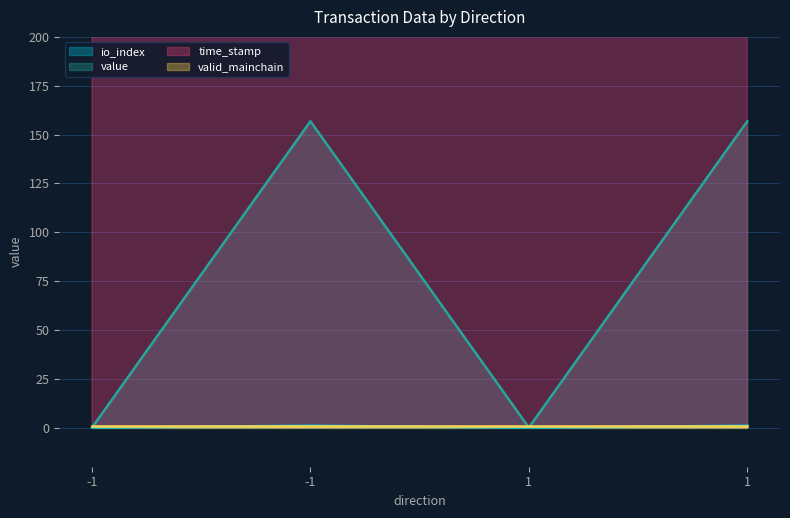

True or false: value and time_stamp cross at least once.

False